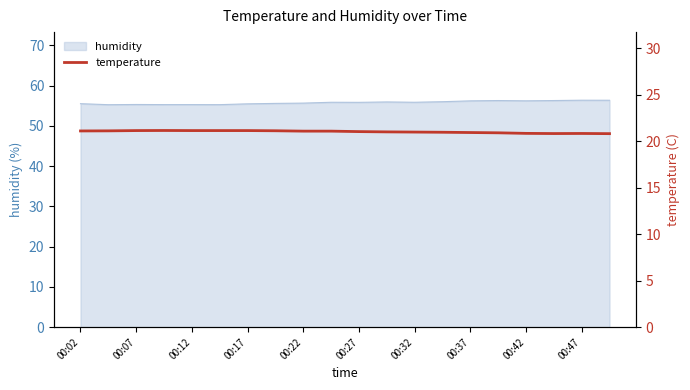

How many points are higher than both their immediate neighbors (excluding endpoints)?

2